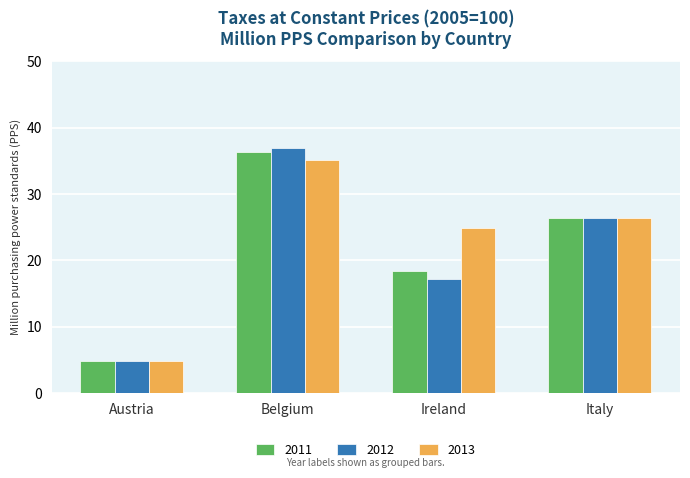

Rank the series at Ireland from lowest to highest value.

2012, 2011, 2013